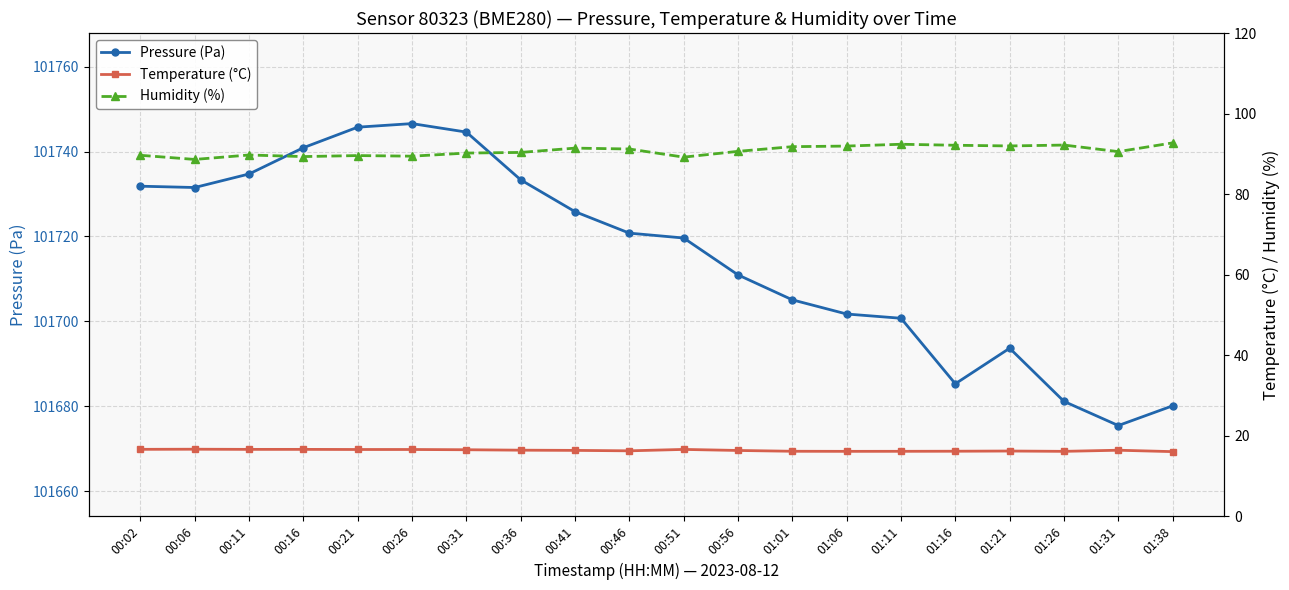

Reading left to right, what are all the values shown in this chart?

Pressure (Pa): 00:02=101731.8	00:06=101731.5	00:11=101734.7	00:16=101740.9	00:21=101745.8	00:26=101746.6	00:31=101744.6	00:36=101733.3	00:41=101725.8	00:46=101720.8	00:51=101719.6	00:56=101710.9	01:01=101705.1	01:06=101701.7	01:11=101700.7	01:16=101685.3	01:21=101693.7	01:26=101681.1	01:31=101675.4	01:38=101680.1
Temperature (°C): 00:02=16.6	00:06=16.6	00:11=16.6	00:16=16.6	00:21=16.6	00:26=16.6	00:31=16.5	00:36=16.4	00:41=16.3	00:46=16.2	00:51=16.6	00:56=16.3	01:01=16.1	01:06=16.1	01:11=16.1	01:16=16.1	01:21=16.2	01:26=16.1	01:31=16.4	01:38=16.0
Humidity (%): 00:02=89.6	00:06=88.6	00:11=89.7	00:16=89.3	00:21=89.6	00:26=89.4	00:31=90.2	00:36=90.3	00:41=91.4	00:46=91.2	00:51=89.2	00:56=90.6	01:01=91.8	01:06=91.9	01:11=92.4	01:16=92.1	01:21=92.0	01:26=92.2	01:31=90.5	01:38=92.7